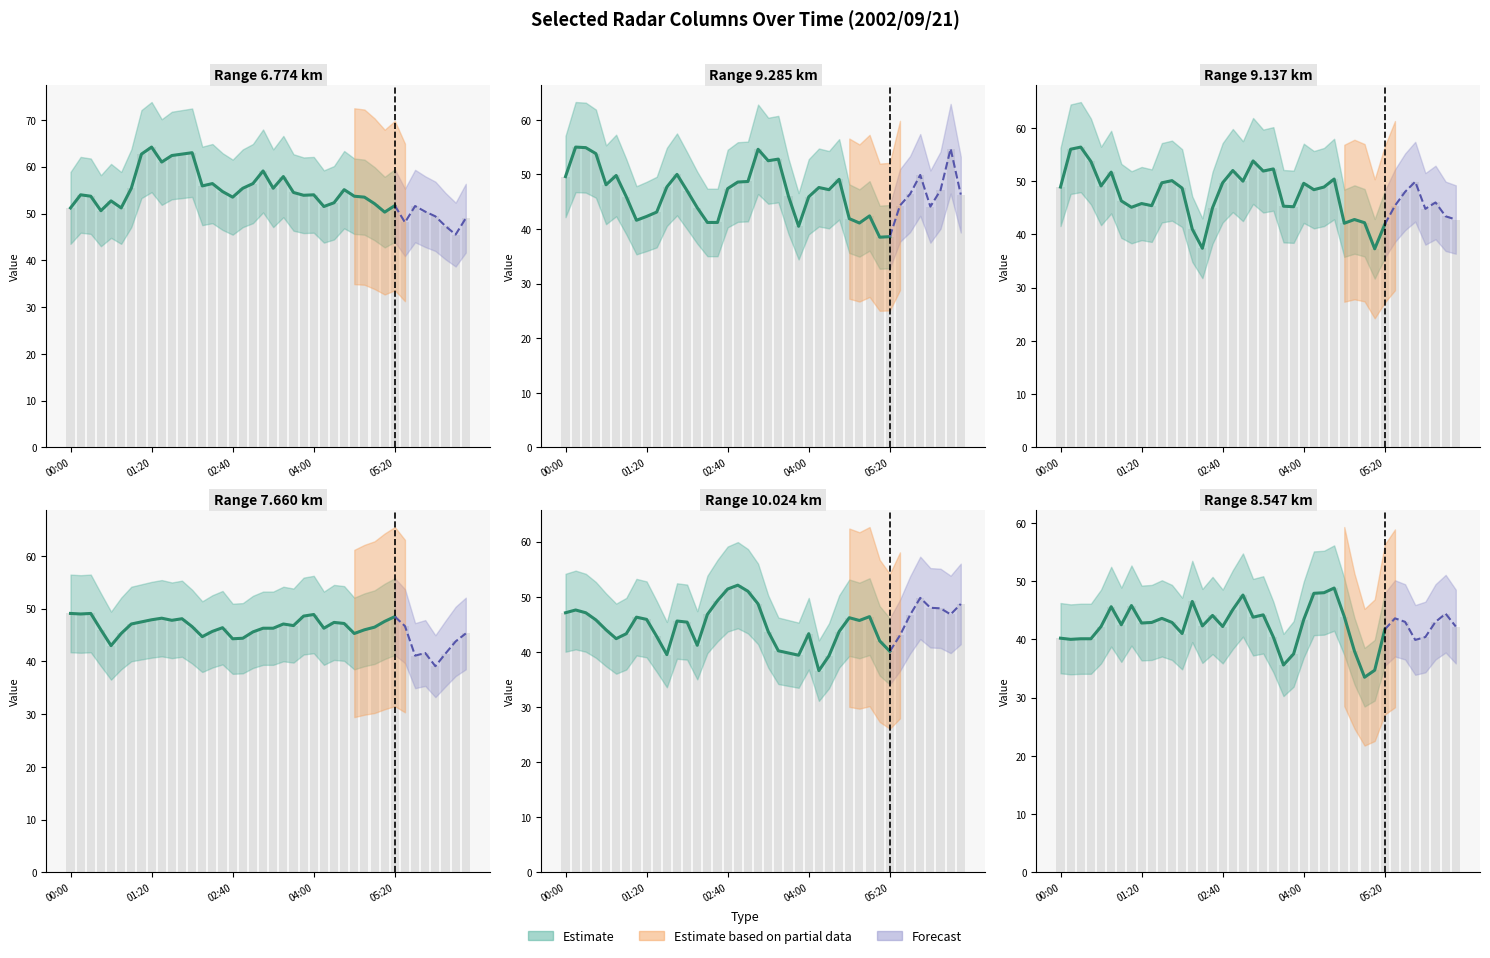

Rank the series at 2002/09/21 03:10 from highest to lowest value.

6.774, 9.285, 9.137, 10.024, 7.660, 8.547